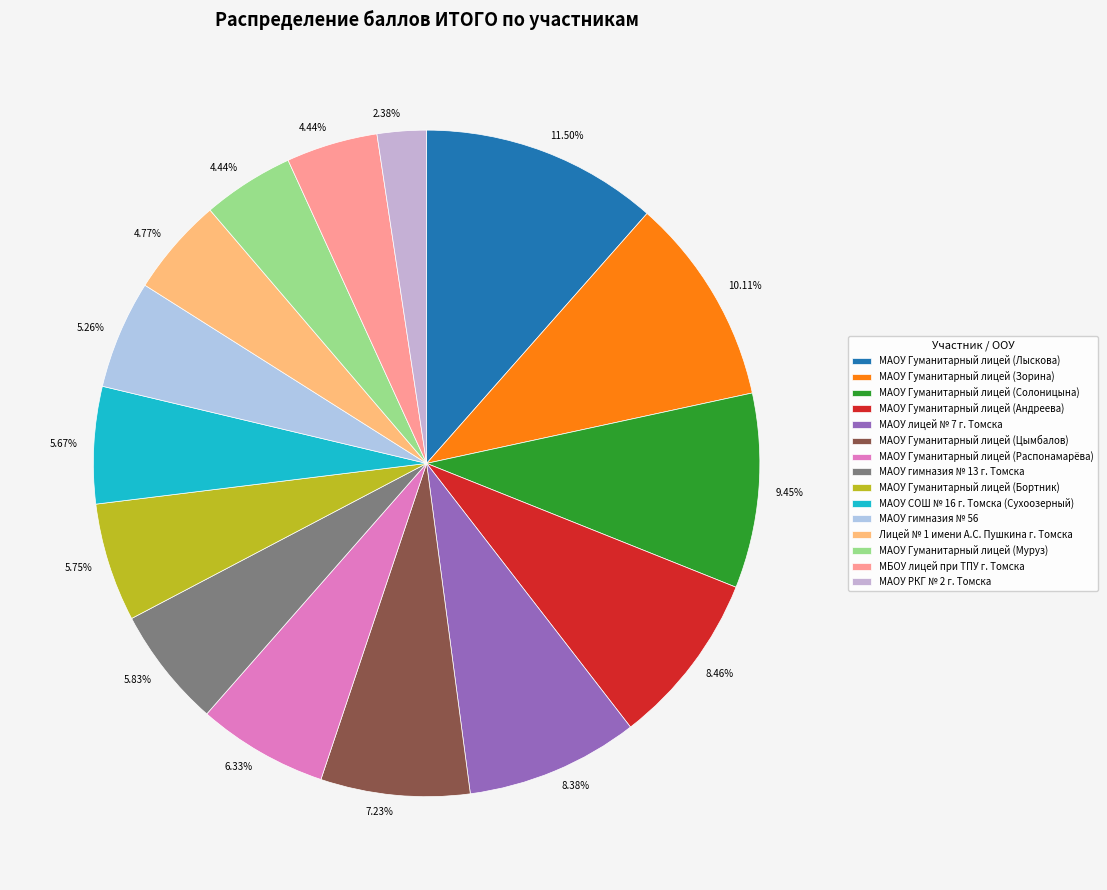

True or false: МАОУ Гуманитарный лицей (Распонамарёва) accounts for 6% of the total.

True